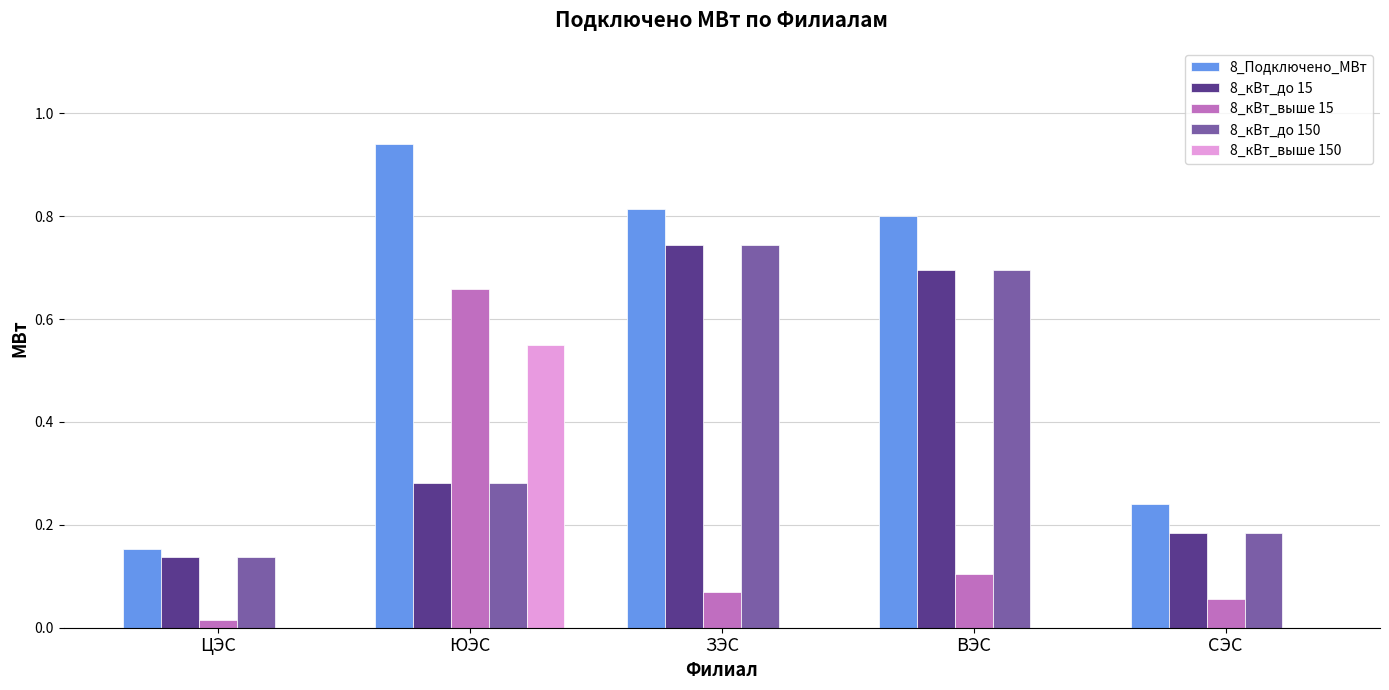

Is the value of 8_кВт_выше 150 at ЮЭС greater than the value of 8_кВт_выше 15 at ЗЭС?

Yes